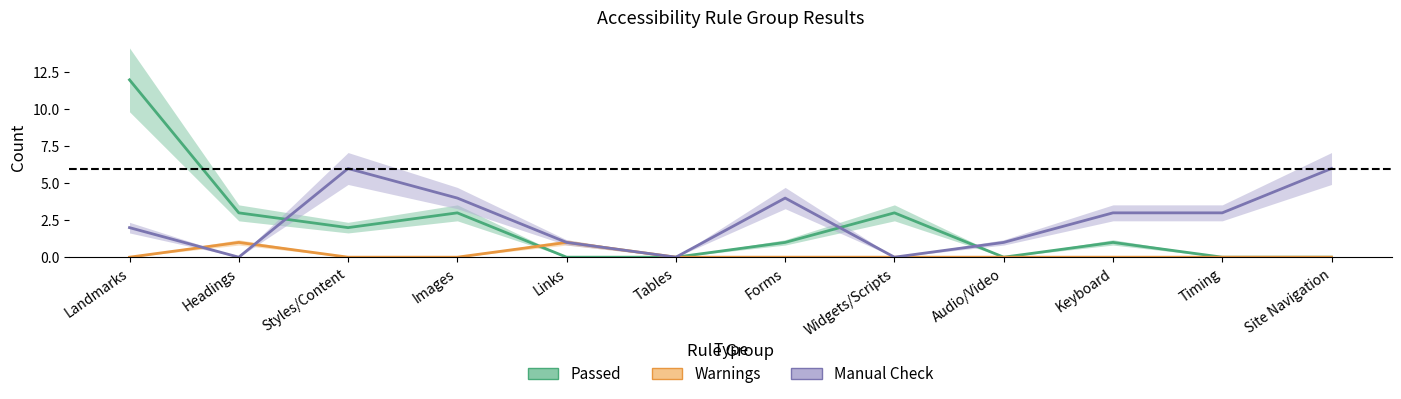

The value of Passed at Keyboard is 1. True or false?

True